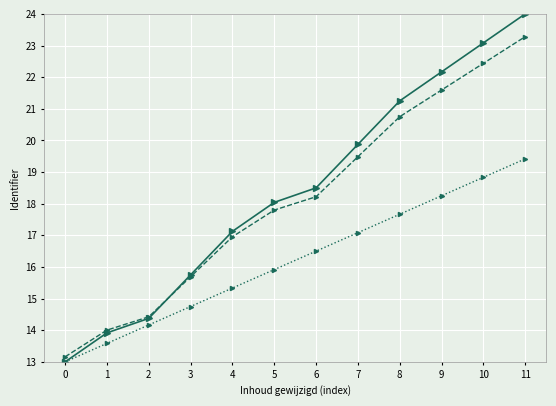

At which category does the chart reach its peak across all series?

11